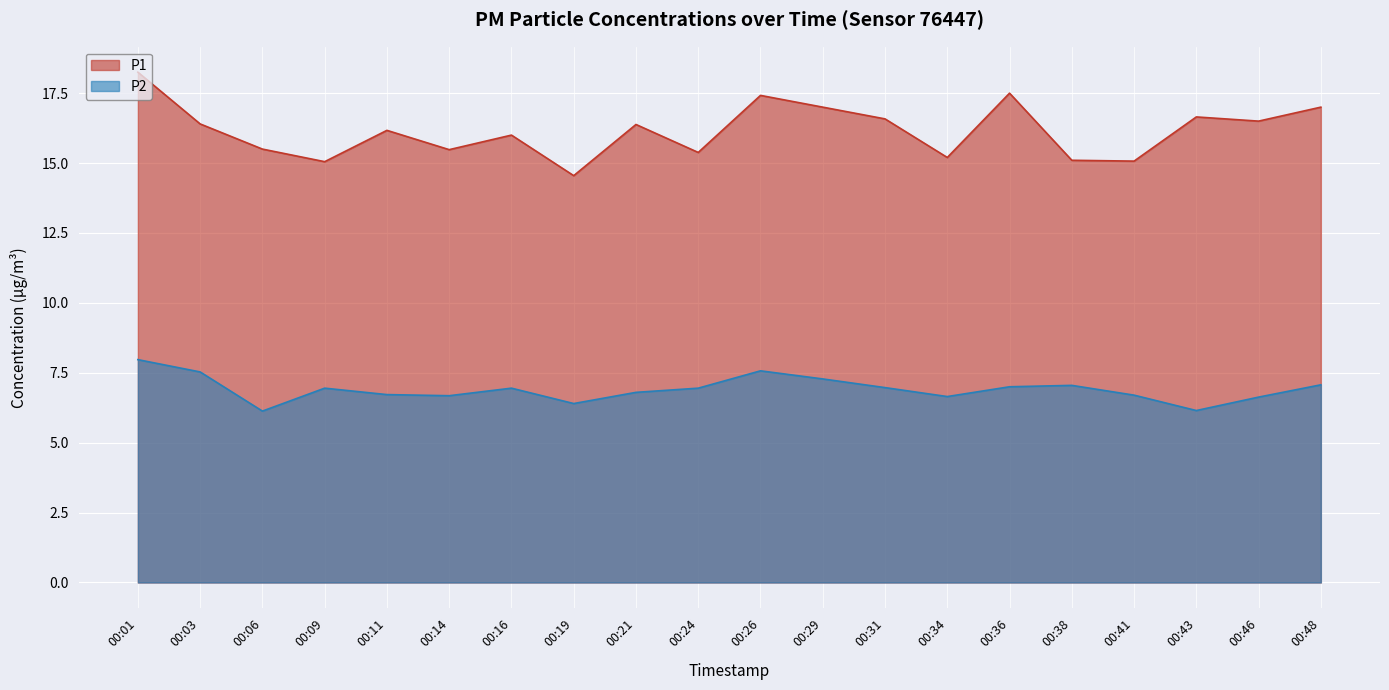

At which label is P2 closest to 7?

00:36